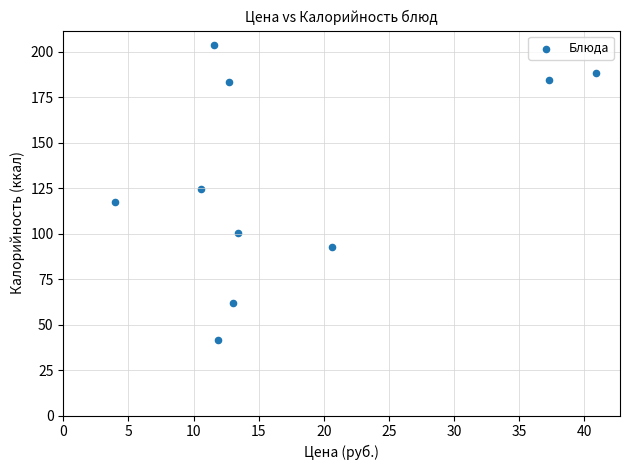

What is the range of Y values (max minus min)?

161.9